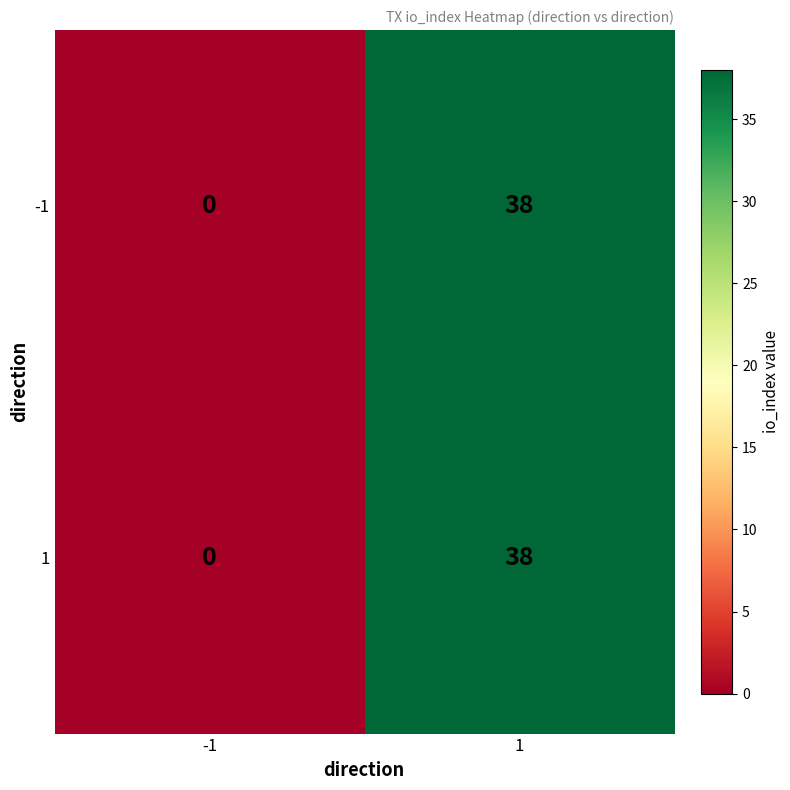

What is the average value of the -1 series?

19